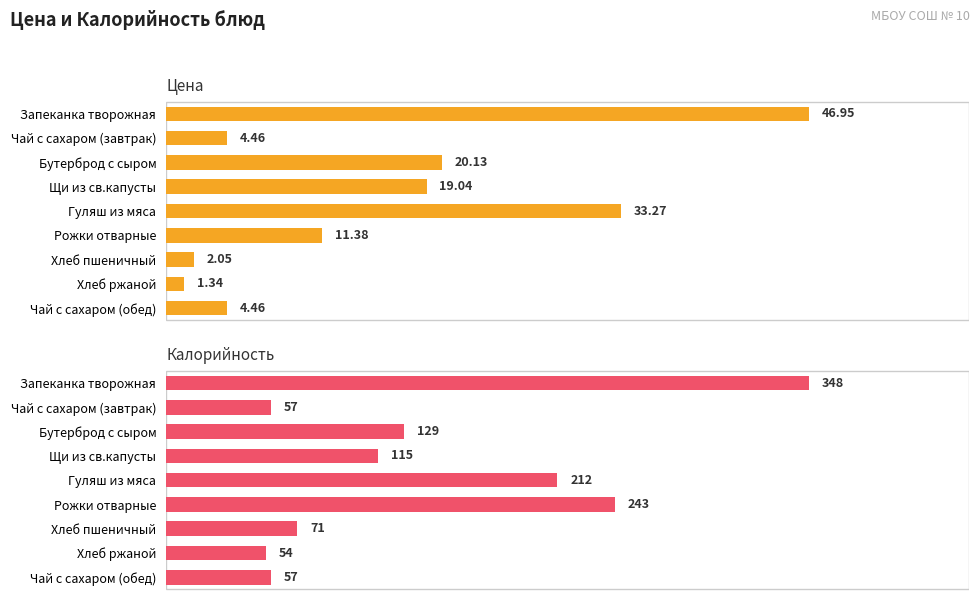

True or false: Цена has a value of 4.5 at Чай с сахаром (обед).

True